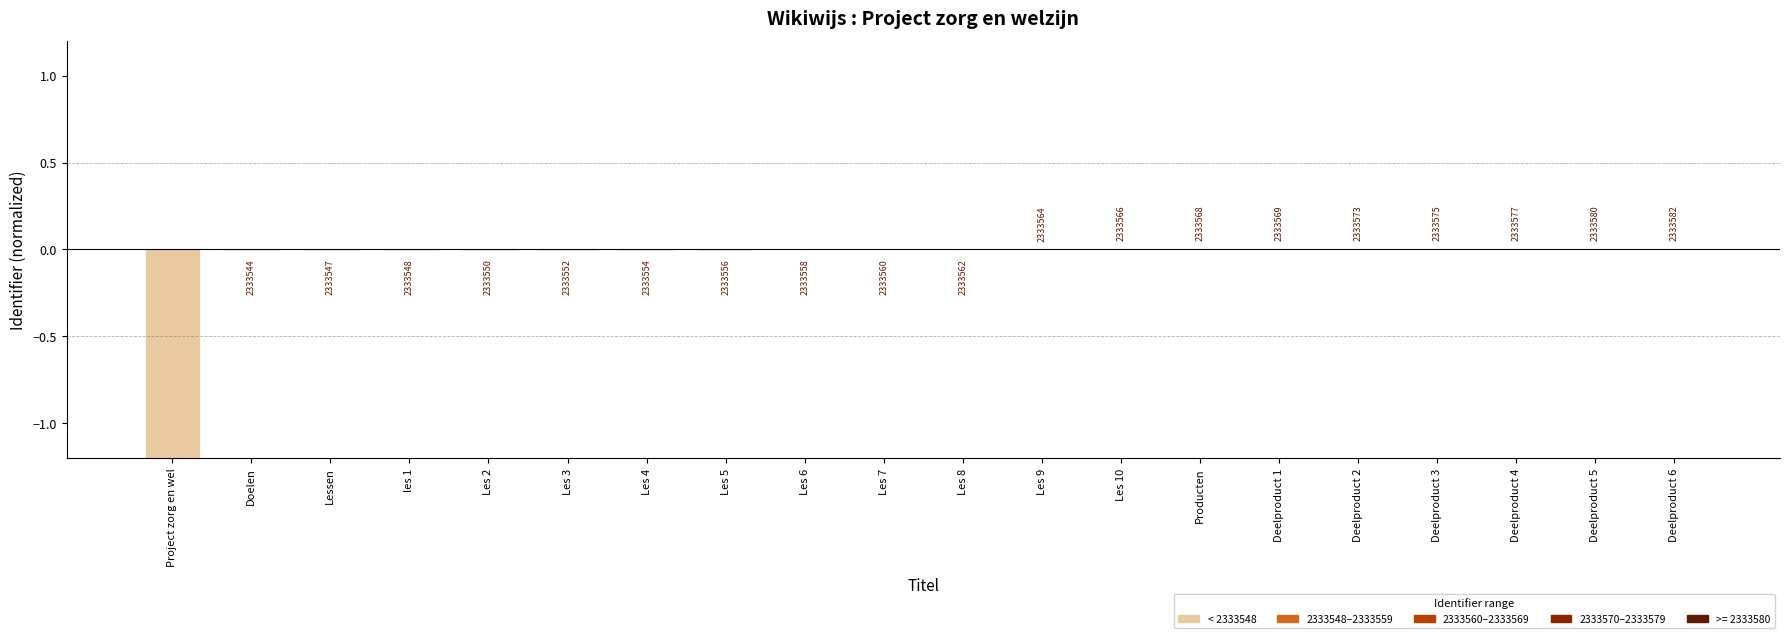

Reading left to right, list all the values displayed in this chart.

-233.4	-0.0	-0.0	-0.0	-0.0	-0.0	-0.0	-0.0	-0.0	-0.0	-0.0	0.0	0.0	0.0	0.0	0.0	0.0	0.0	0.0	0.0